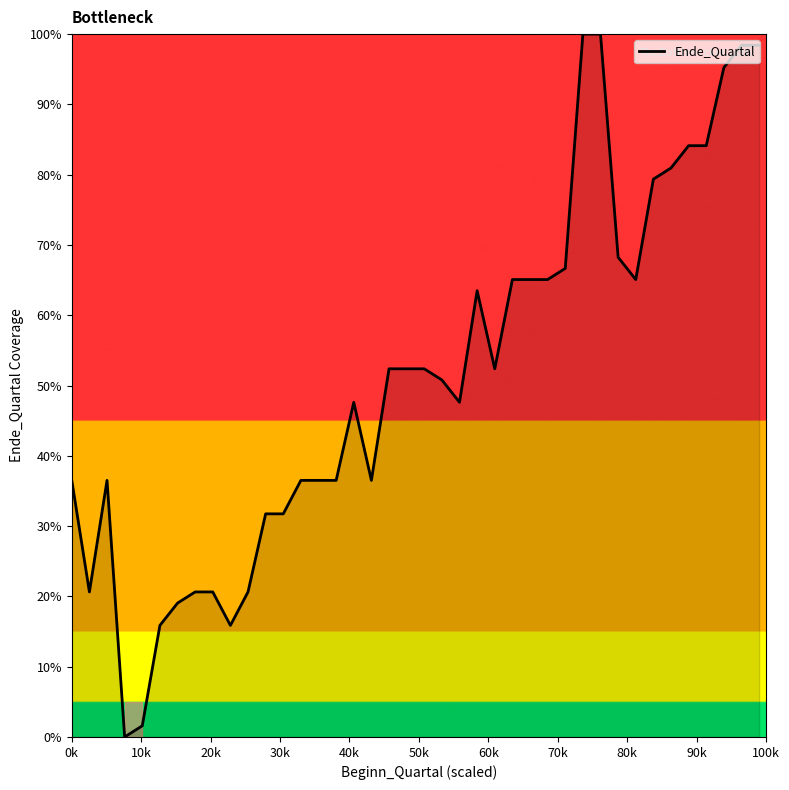

What is the difference between the maximum and minimum values?

100.0